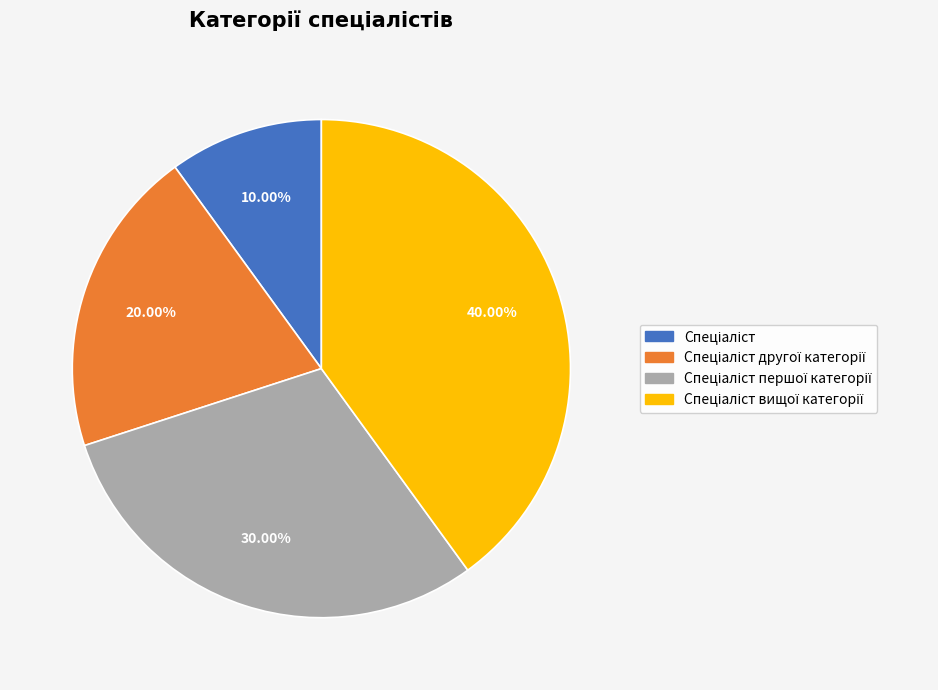

Is there a majority slice in this chart?

No